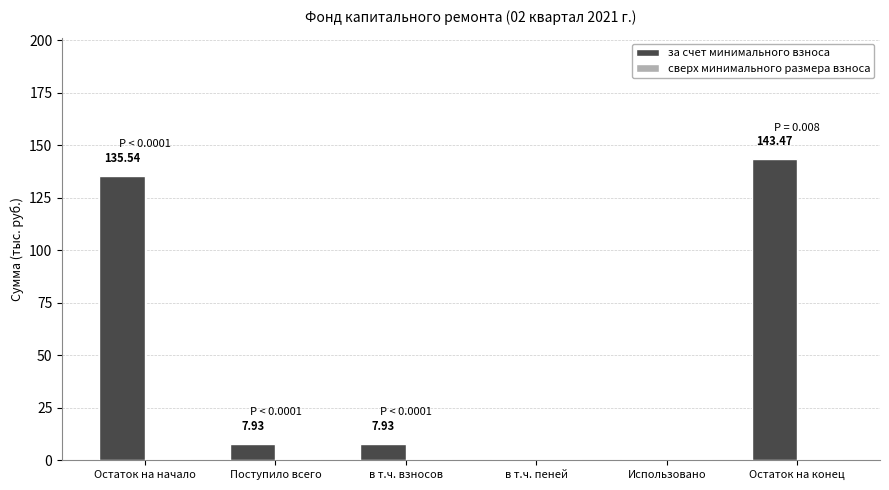

Which category has the highest value across all series?

Остаток на конец